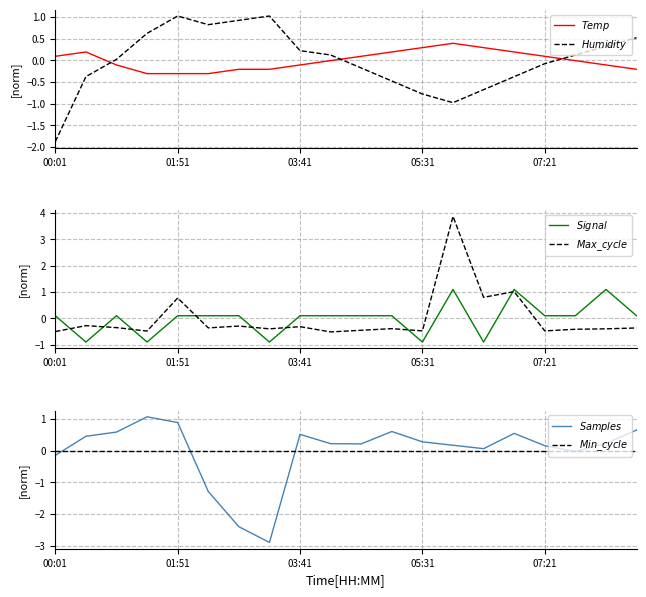

Where is $Signal$ nearest to the value 0?

00:01